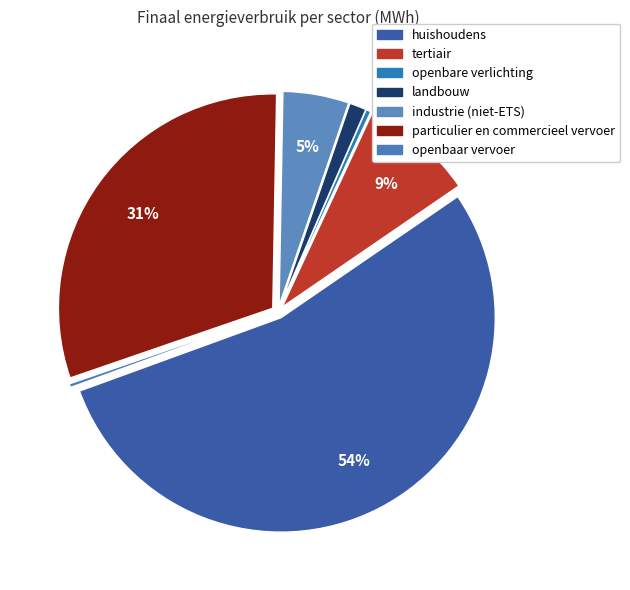

Do tertiair and openbaar vervoer together represent more than half of the pie?

No